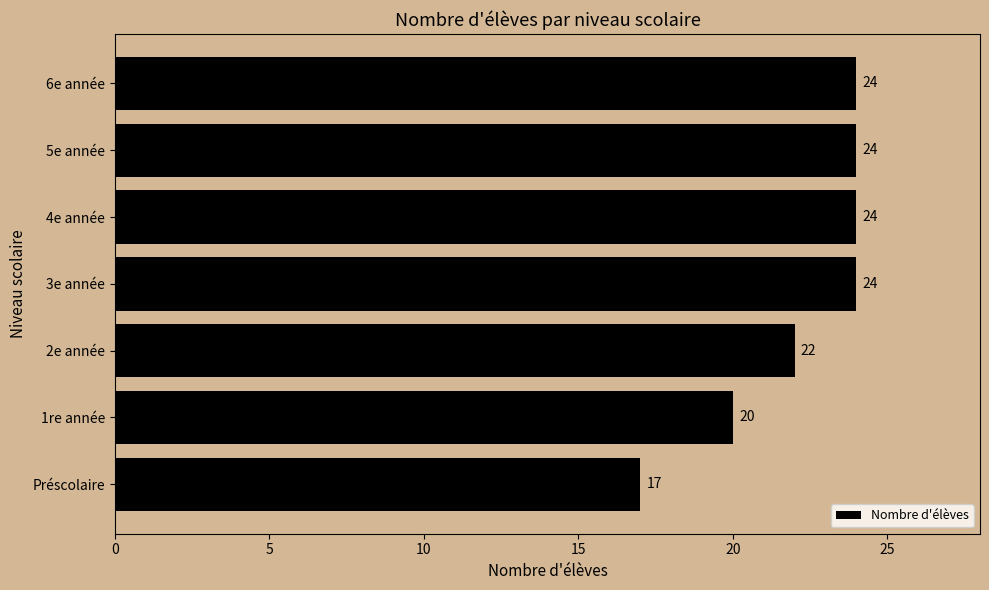

What is the difference between the maximum and second lowest values?

4